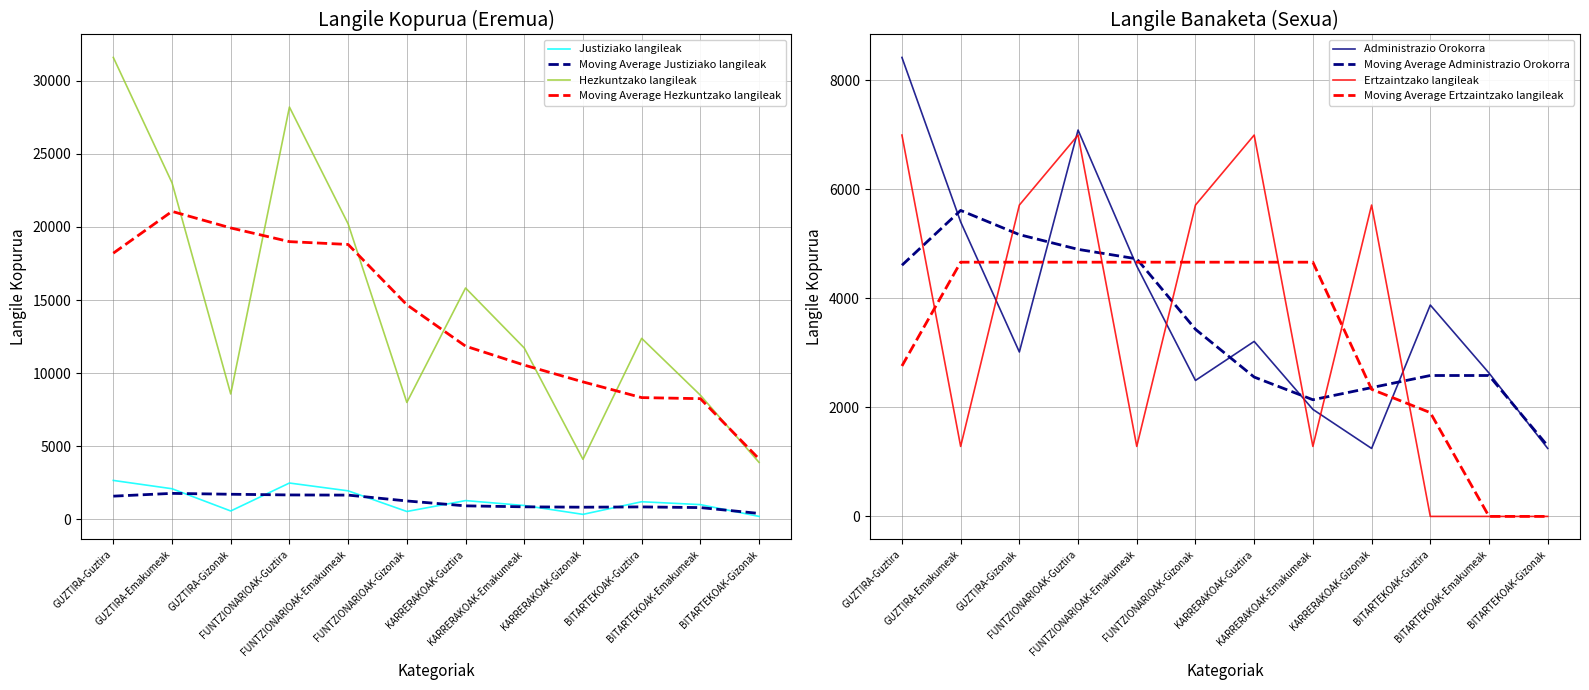

Reading left to right, what are all the values shown in this chart?

Justiziako langileak: 2659	2090	569	2481	1947	534	1280	943	337	1201	1004	197
Hezkuntzako langileak: 31598	23023	8575	28203	20209	7994	15824	11719	4105	12379	8490	3889
Administrazio Orokorra: 8419	5403	3016	7087	4593	2494	3210	1963	1247	3877	2630	1247
Ertzaintzako langileak: 6995	1284	5711	6995	1284	5711	6995	1284	5711	0	0	0